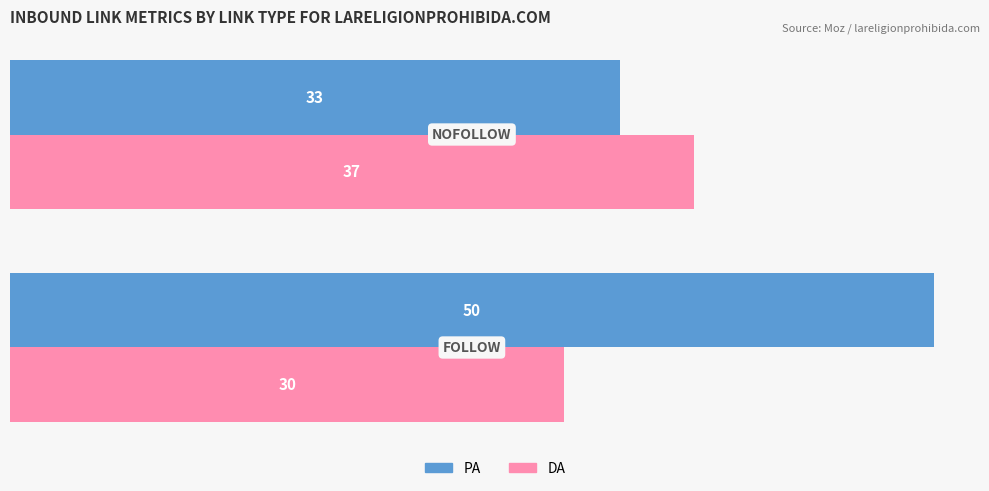

At how many categories does at least one series exceed 34?

2